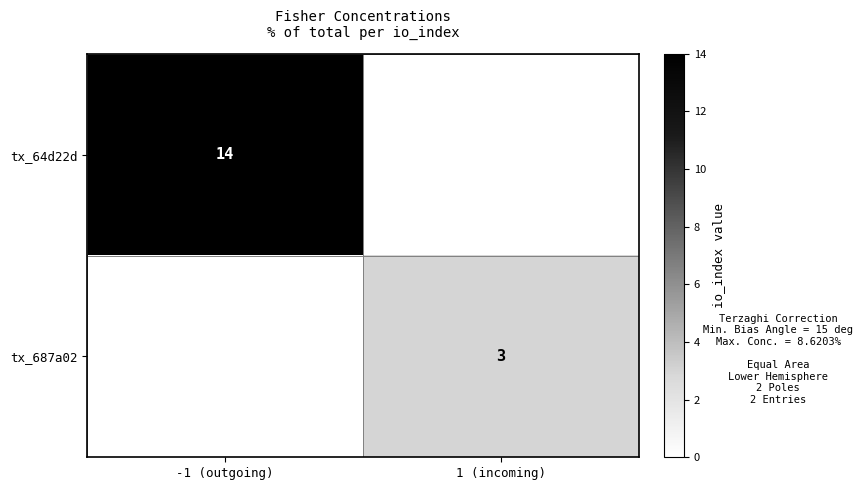

The tx_687a02 series shows 5 at 1 (incoming). True or false?

False